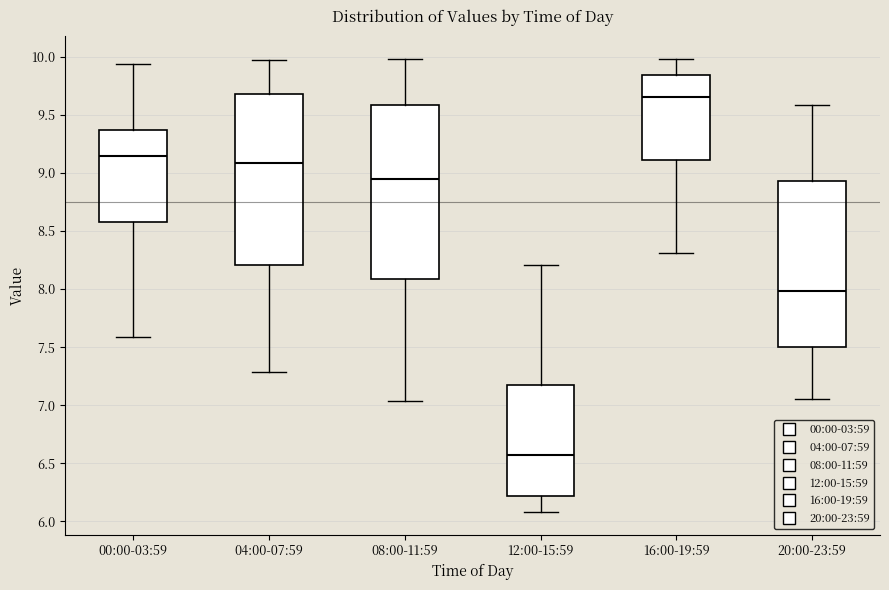

Which box's median line is the lowest?

12:00-15:59